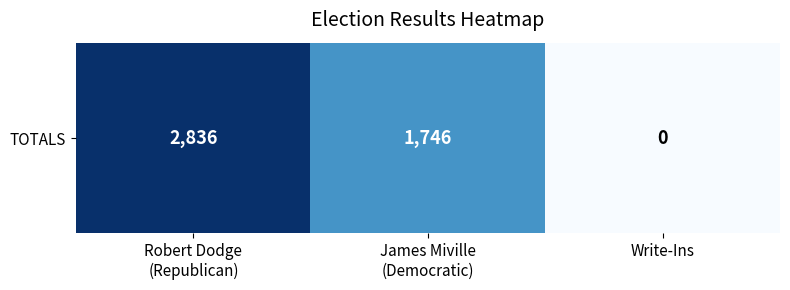

The chart shows a value of 1109 at Write-Ins. True or false?

False